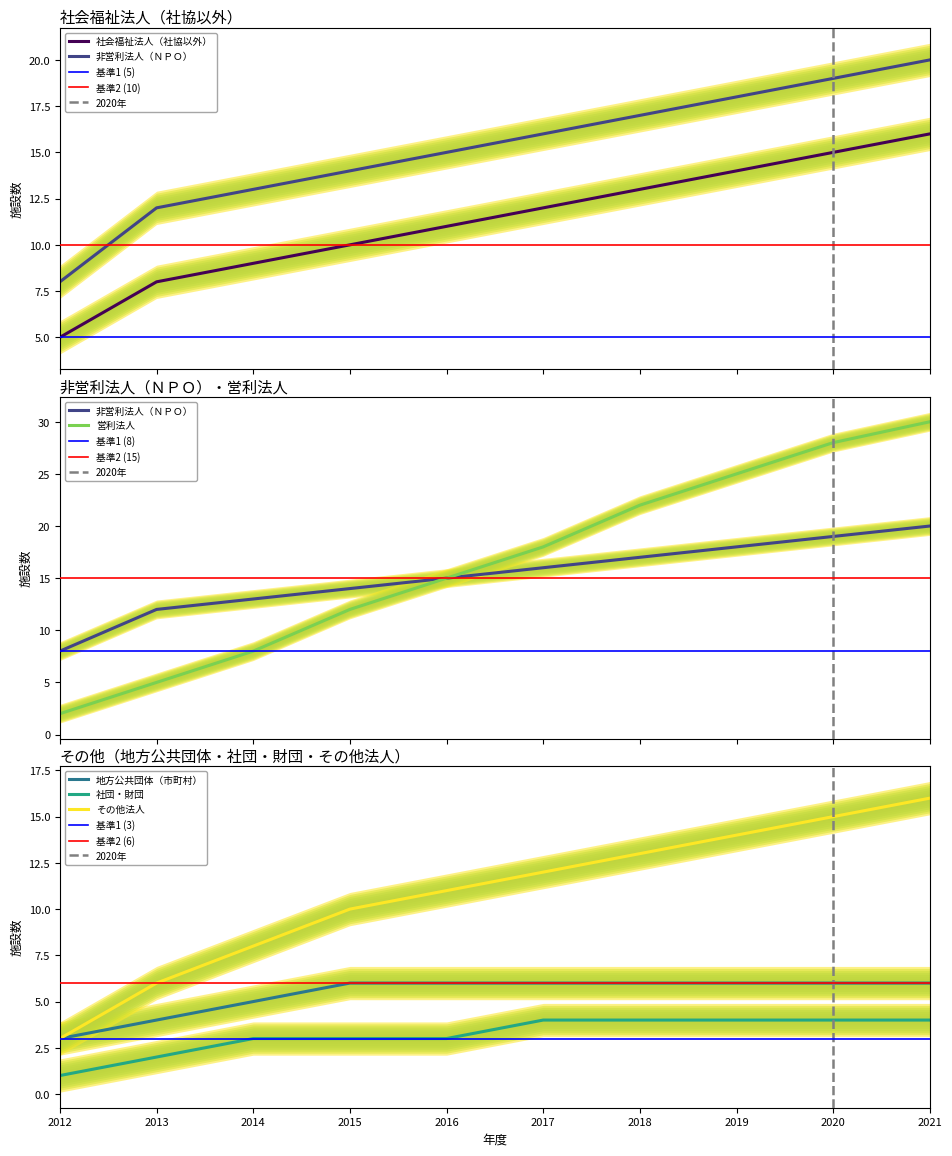

Which series has the largest total across all categories?

営利法人